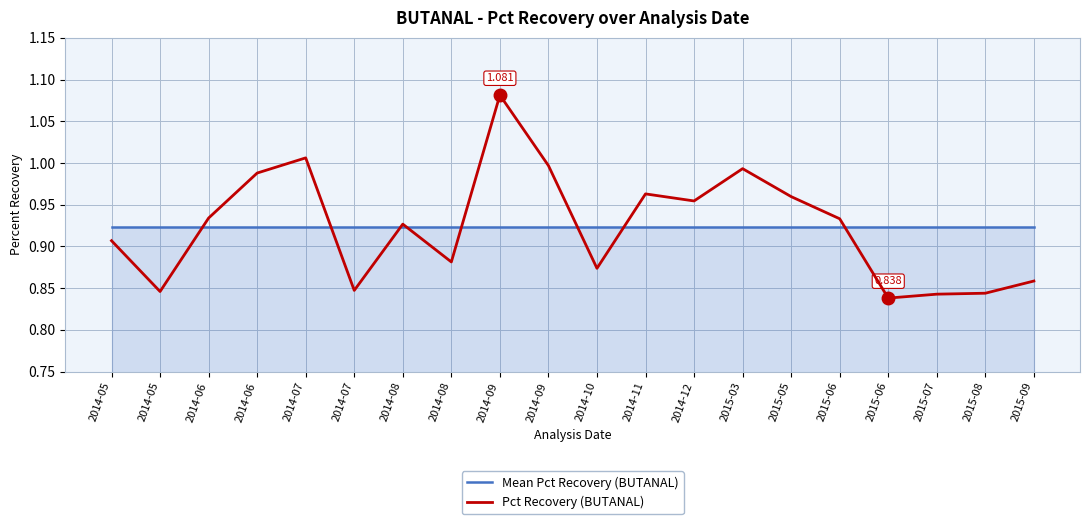

Which has a higher value, 2014-05 or 2015-06?

2014-05